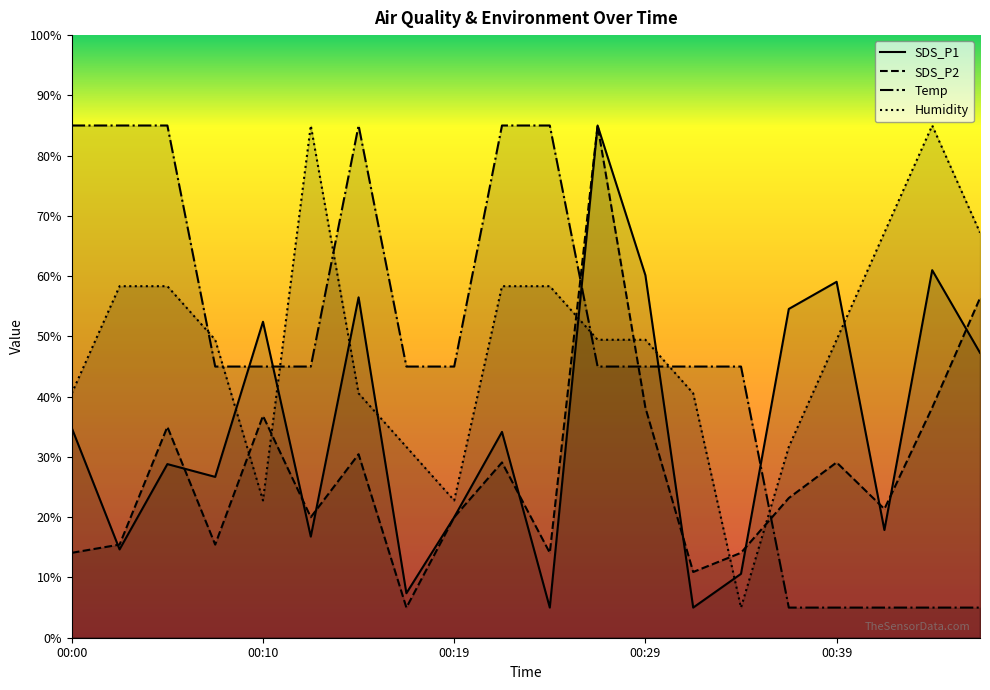

What is the sum of all Humidity values?

971.1